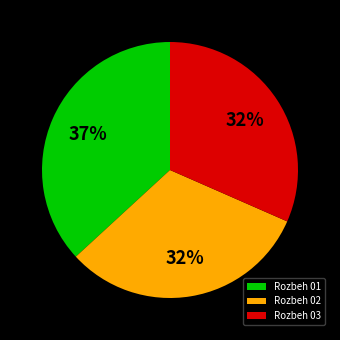

To the nearest percent, what portion does Rozbeh 01 represent?

37%